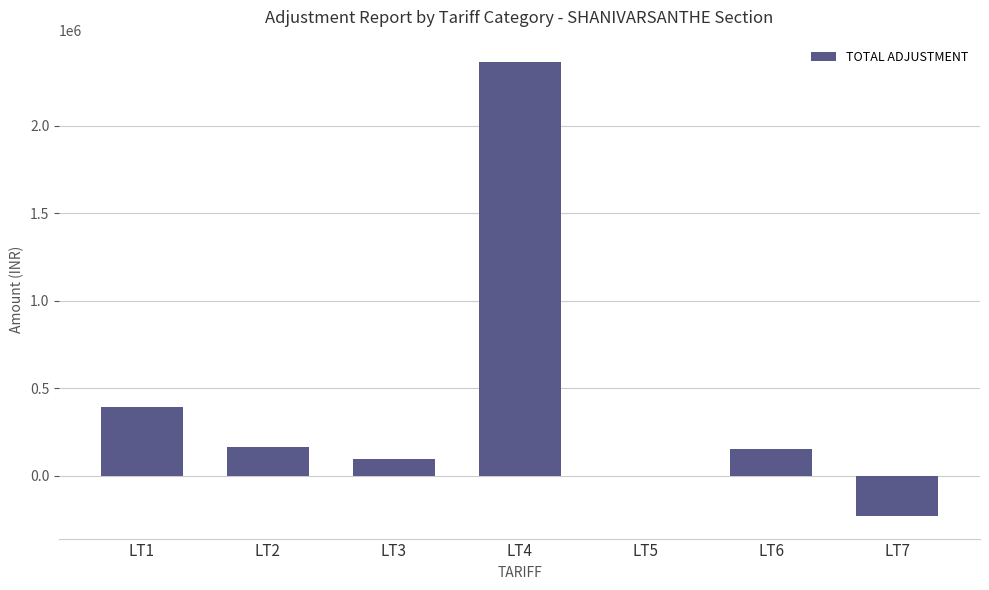

What is the sum of the values at LT2 and LT1?

557889.6